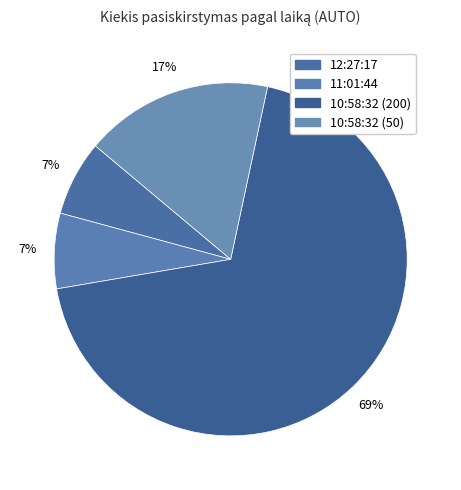

To the nearest percent, what percentage of the pie is 10:58:32 (50)?

17%